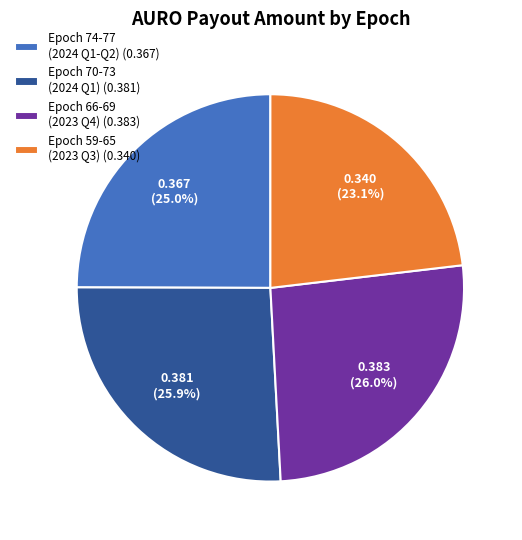

Which has a higher value, Epoch 70-73 (2024 Q1) (0.381) or Epoch 59-65 (2023 Q3) (0.340)?

Epoch 70-73 (2024 Q1) (0.381)